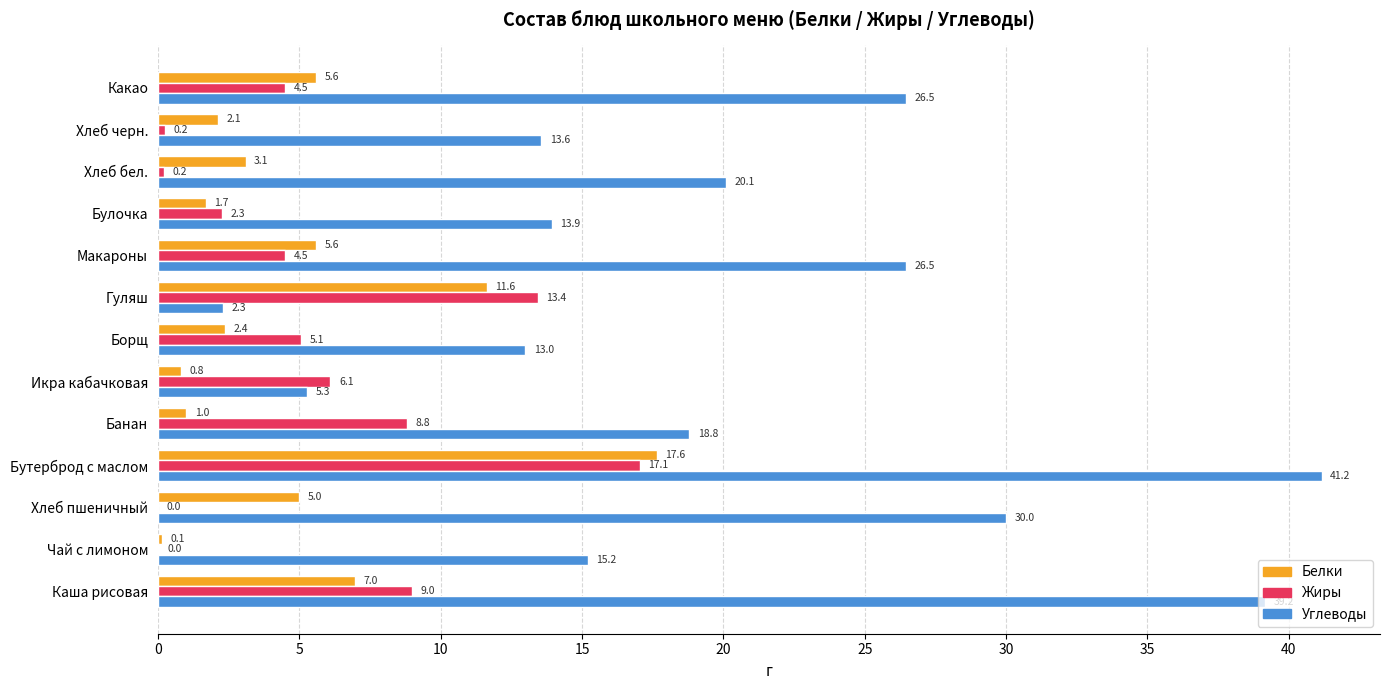

True or false: Жиры has a value of 6.1 at Икра кабачковая.

True